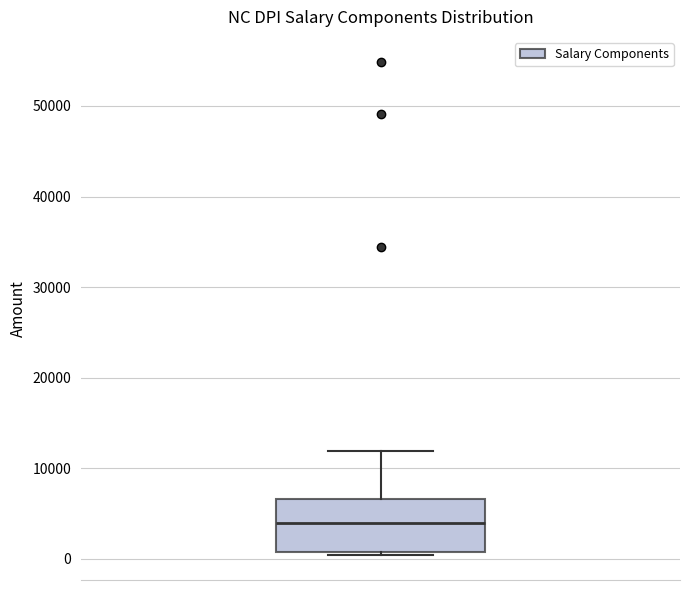

Read this box plot against the y-axis: the position of the median line, the range covered by the box, and the ends of both whiskers. The values are not printed on the chart, so give them approximately, as read against the axis.

median 4000, box 1000 to 7000, whiskers 0 to 12000